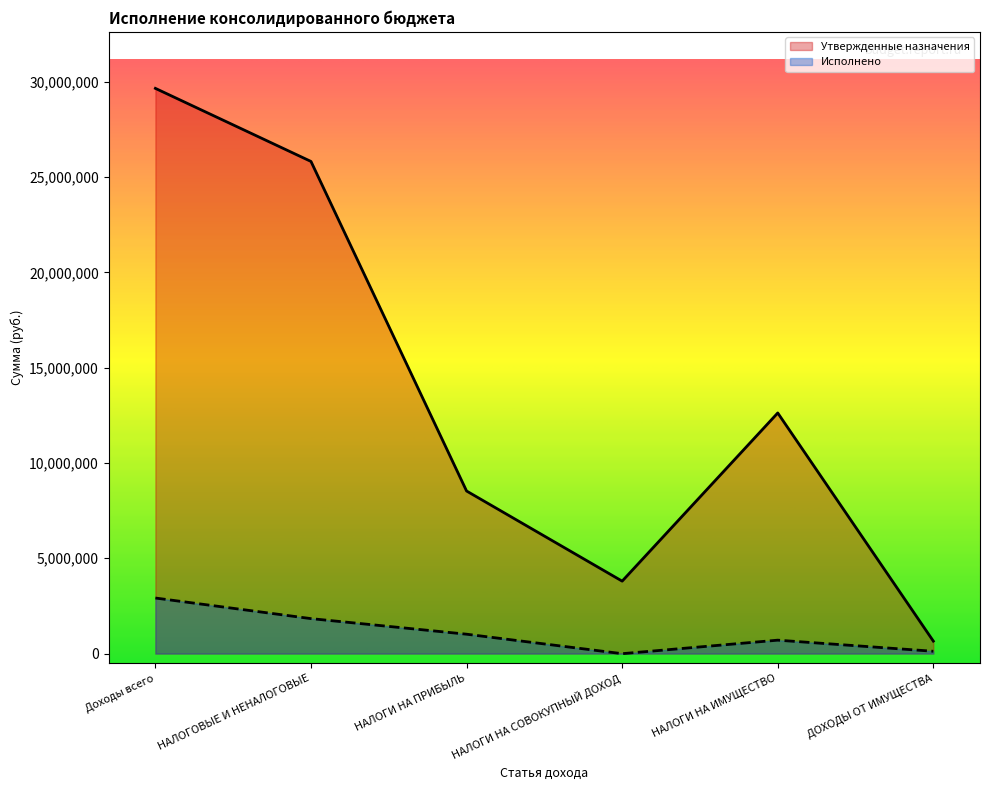

What is the total value across all series at НАЛОГИ НА СОВОКУПНЫЙ ДОХОД?

3793364.8